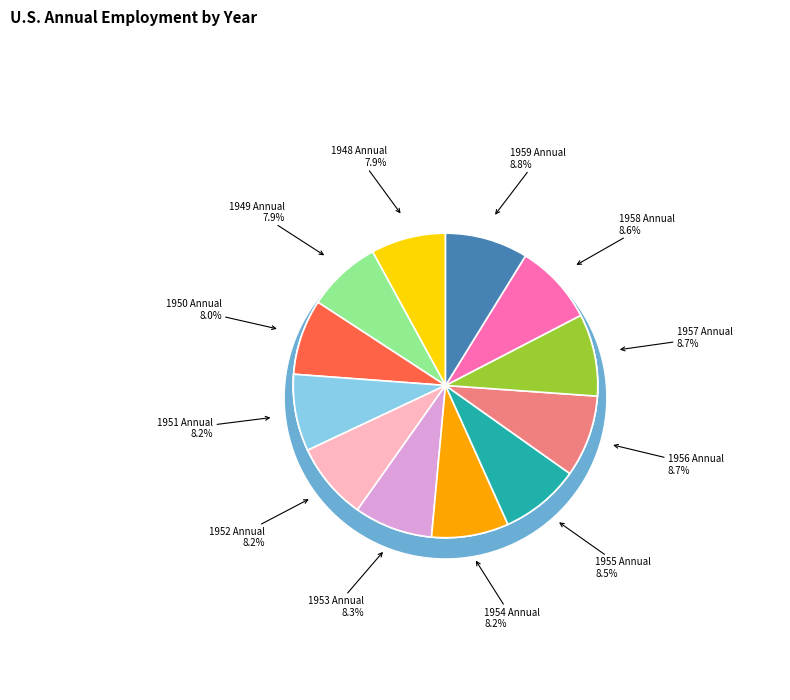

To the nearest percent, what is the difference between the largest and smallest slice percentages?

1%